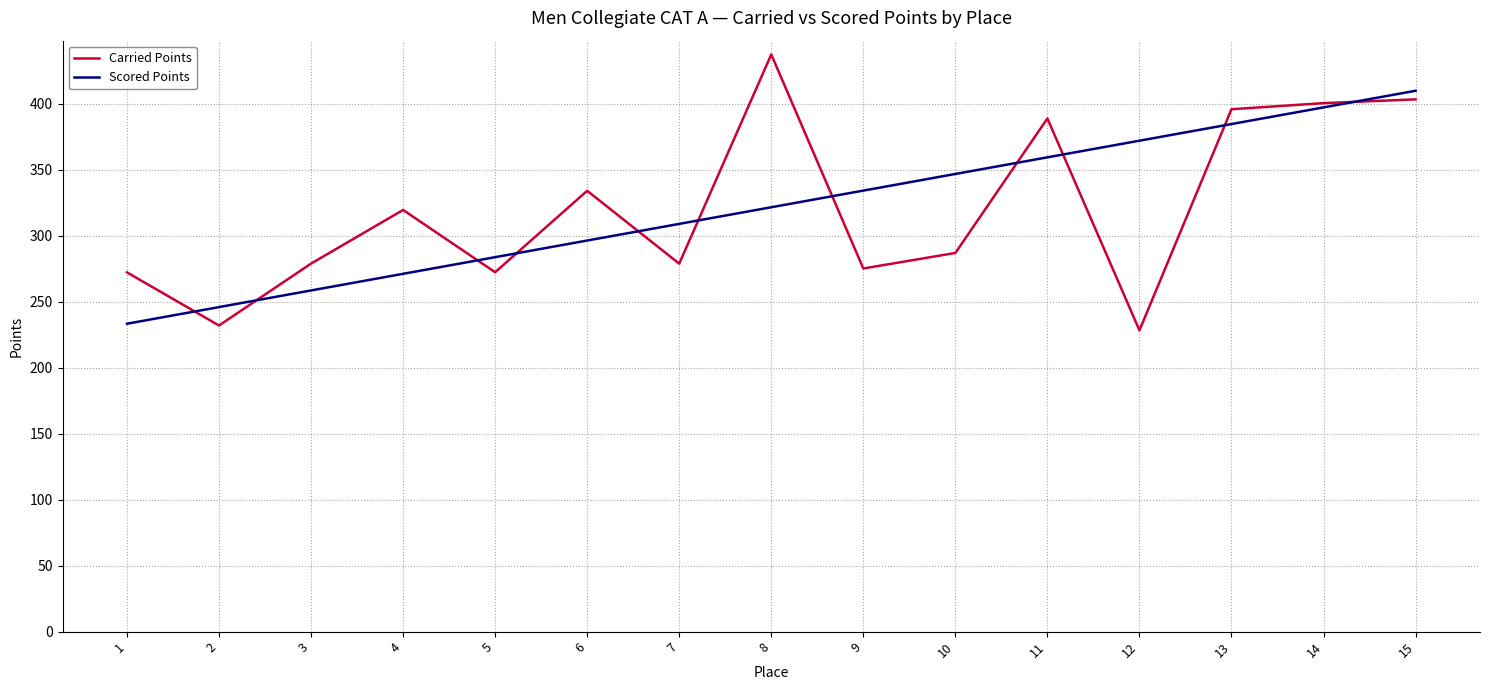

List the series in order of their peak value, highest first.

Carried Points, Scored Points